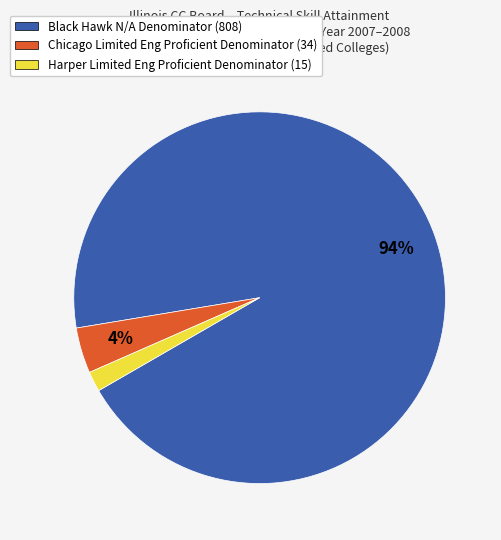

To the nearest percent, what is the average slice percentage?

33%